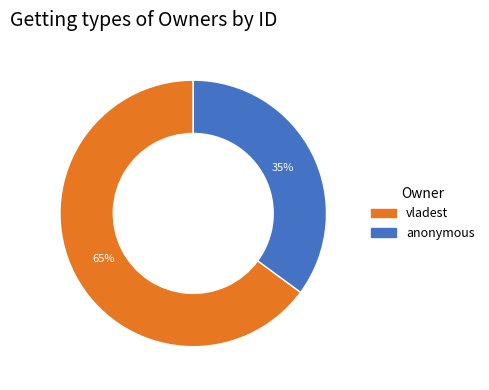

Is there a majority slice in this chart?

Yes